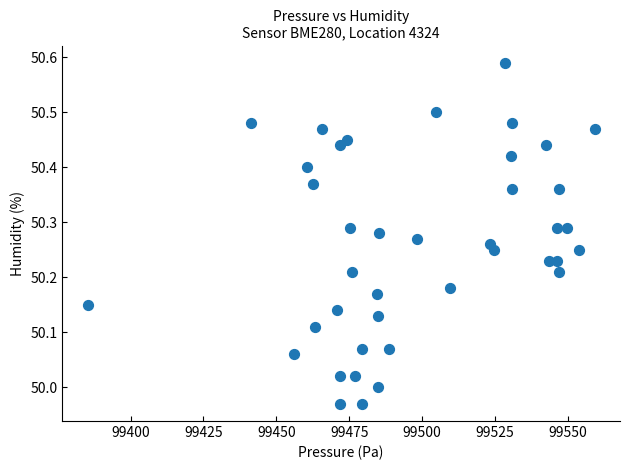

What is the range of X values (max minus min)?

174.0